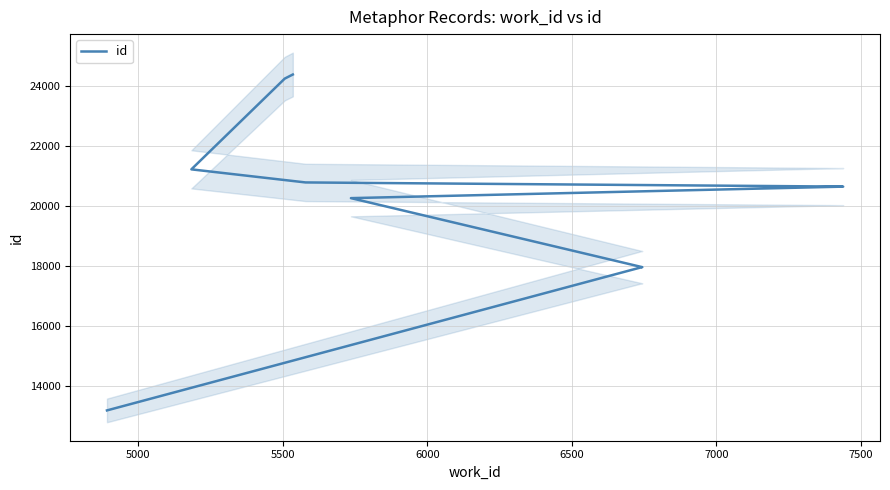

What is the maximum value shown in the chart?

24386